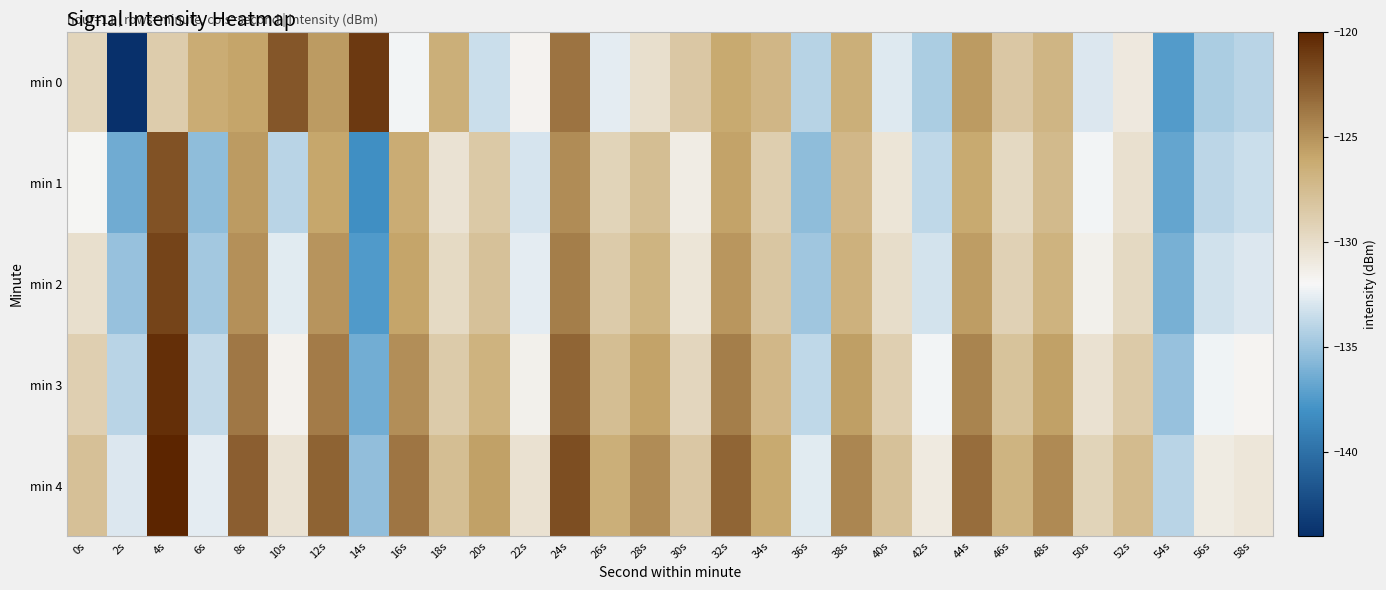

Rank the series at 56s from lowest to highest value.

min 0, min 1, min 2, min 3, min 4